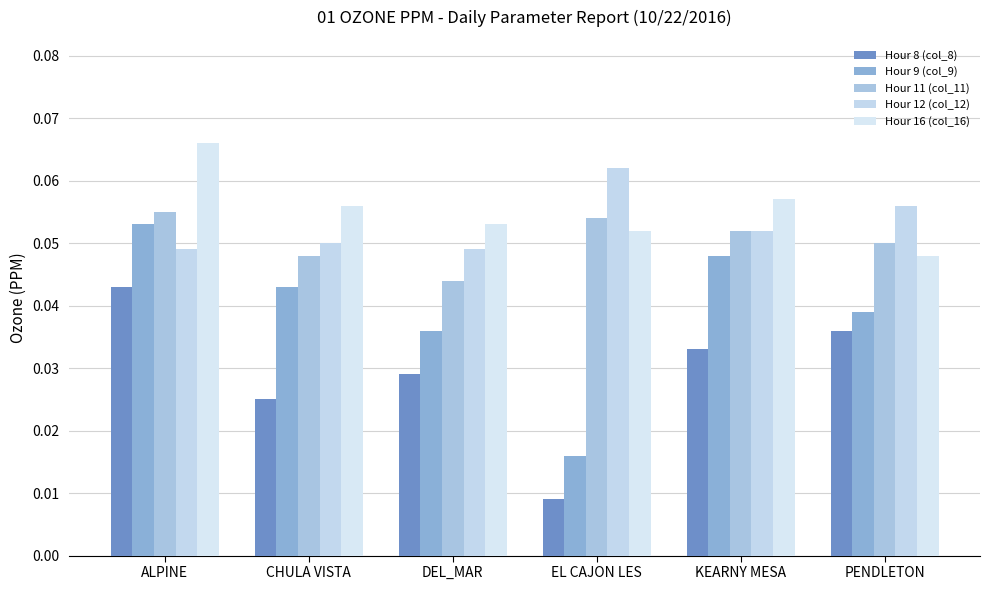

What is the total value across all series at PENDLETON?

0.2